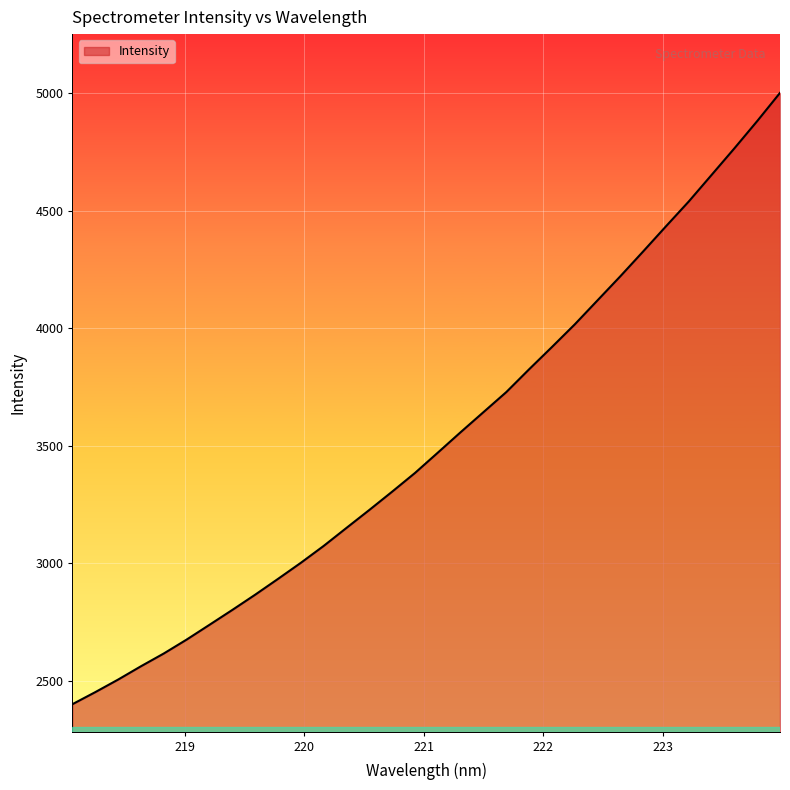

What is the maximum value shown in the chart?

5002.1